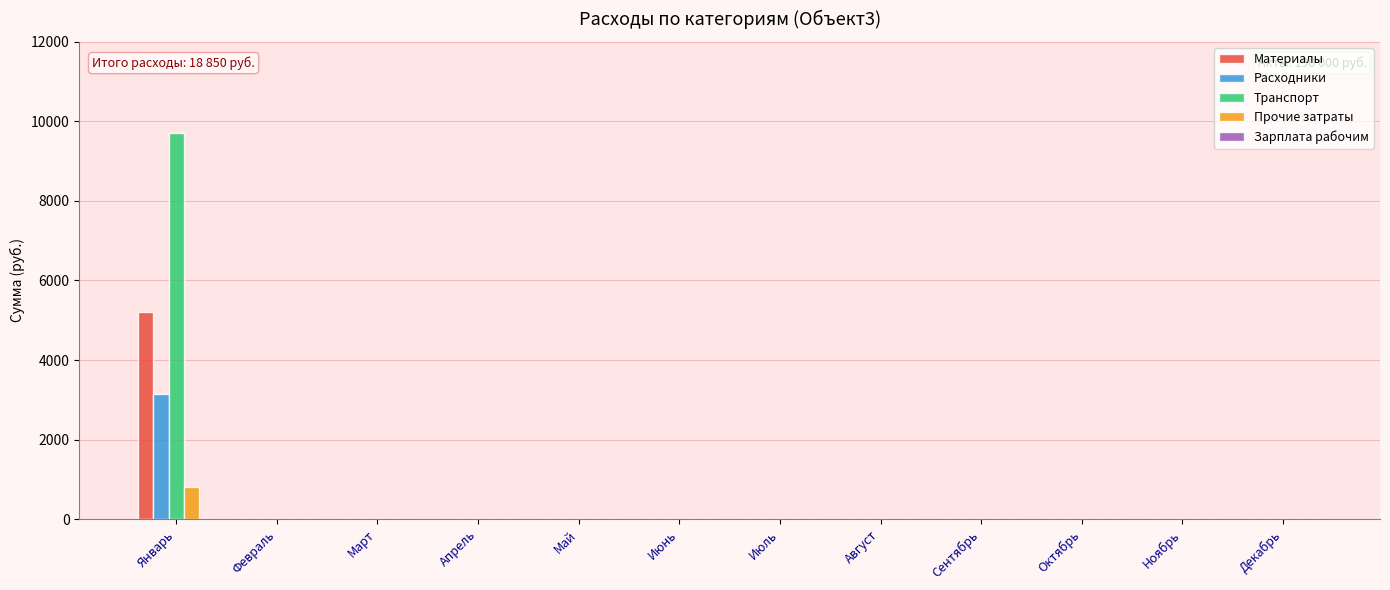

True or false: Расходники has a value of 0 at Июль.

True